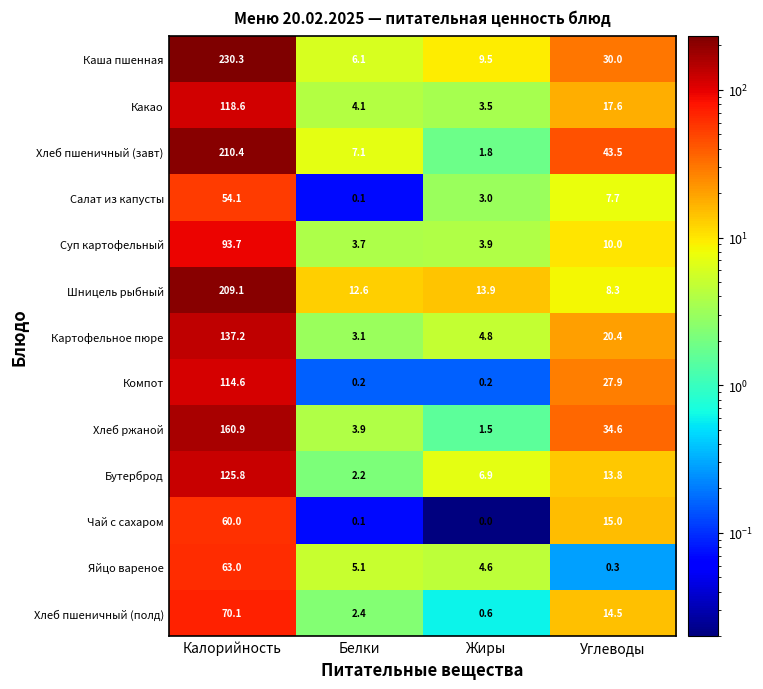

What is the total value across all series at Углеводы?

243.6